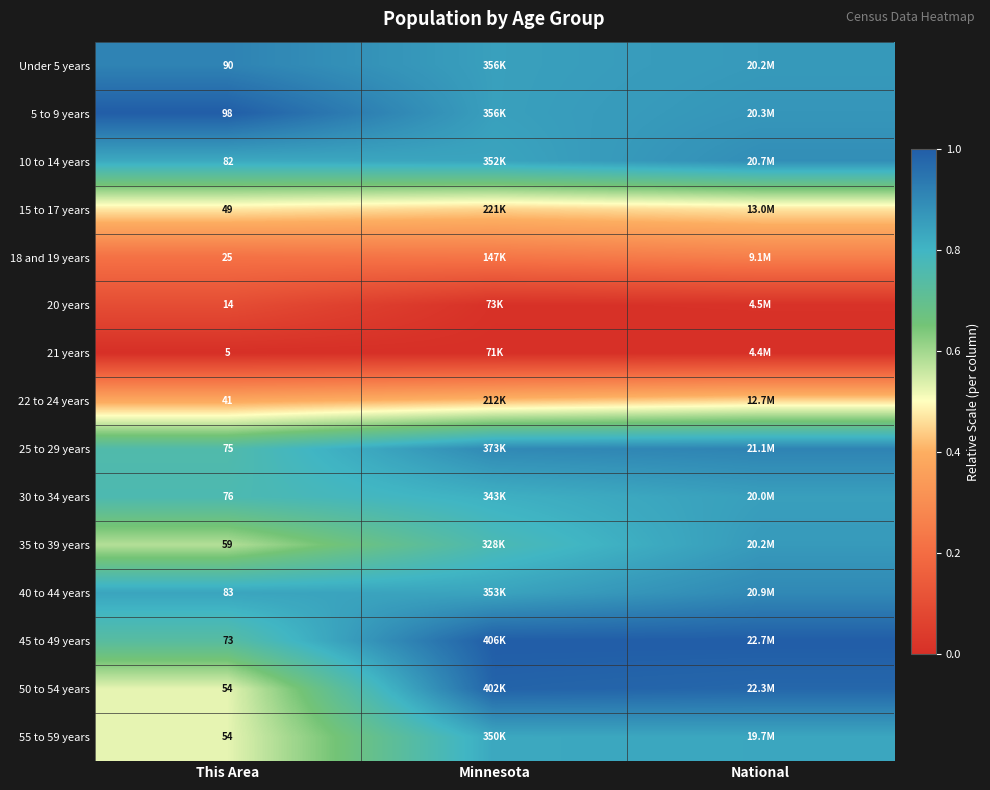

What is the maximum value shown in the chart?

1.0